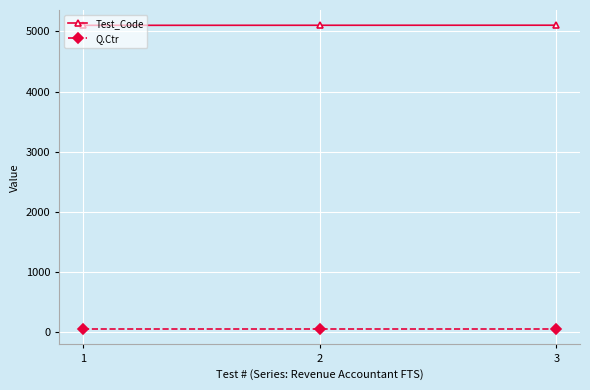

What is the difference between the highest and lowest values at 1?

5051